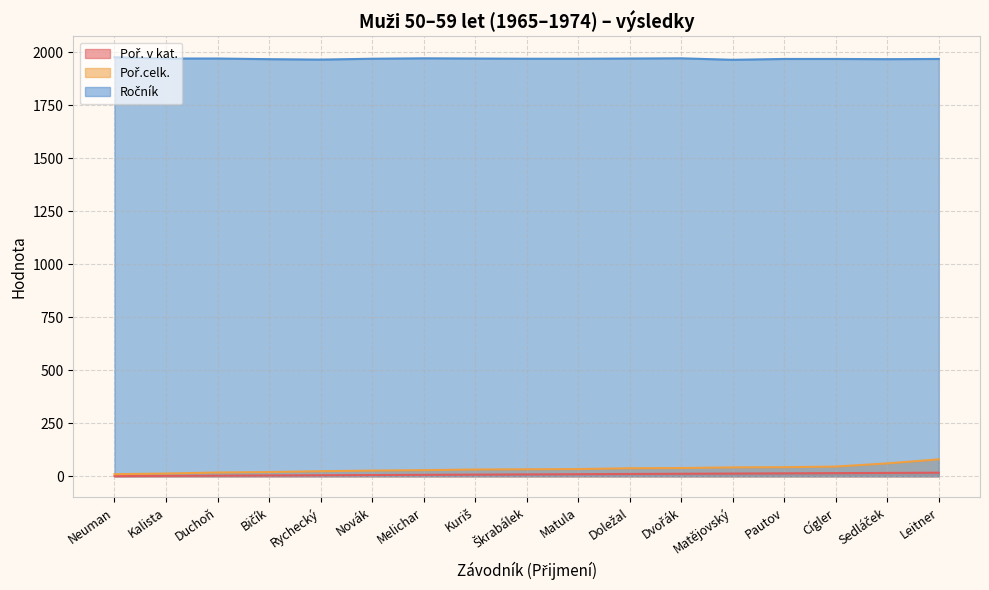

What is the total value across all series at Duchoň?

1992